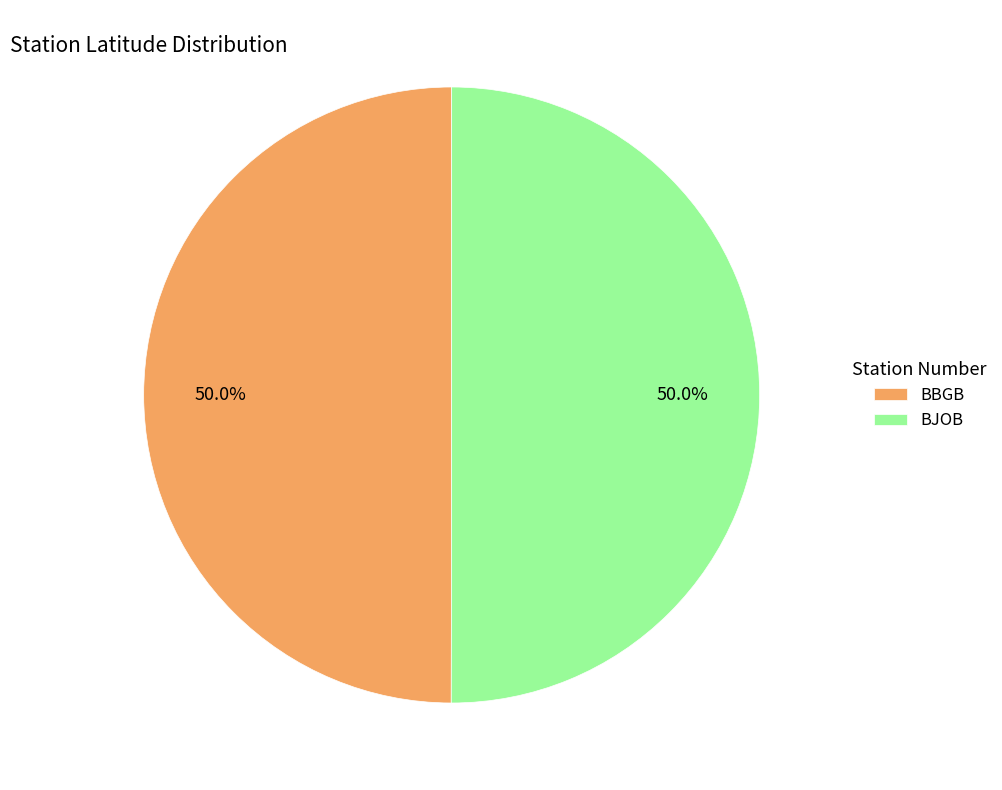

What is the ratio of the value at BJOB to the value at BBGB?

1.0